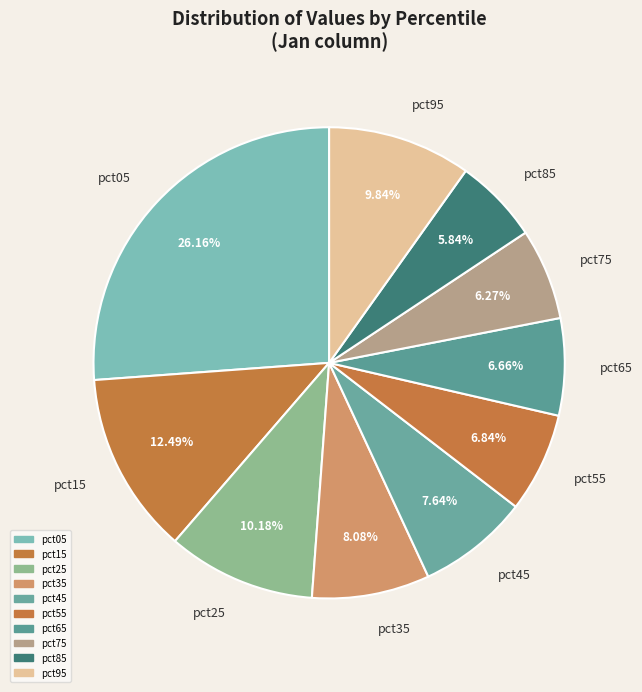

Count the number of slices in the pie.

10